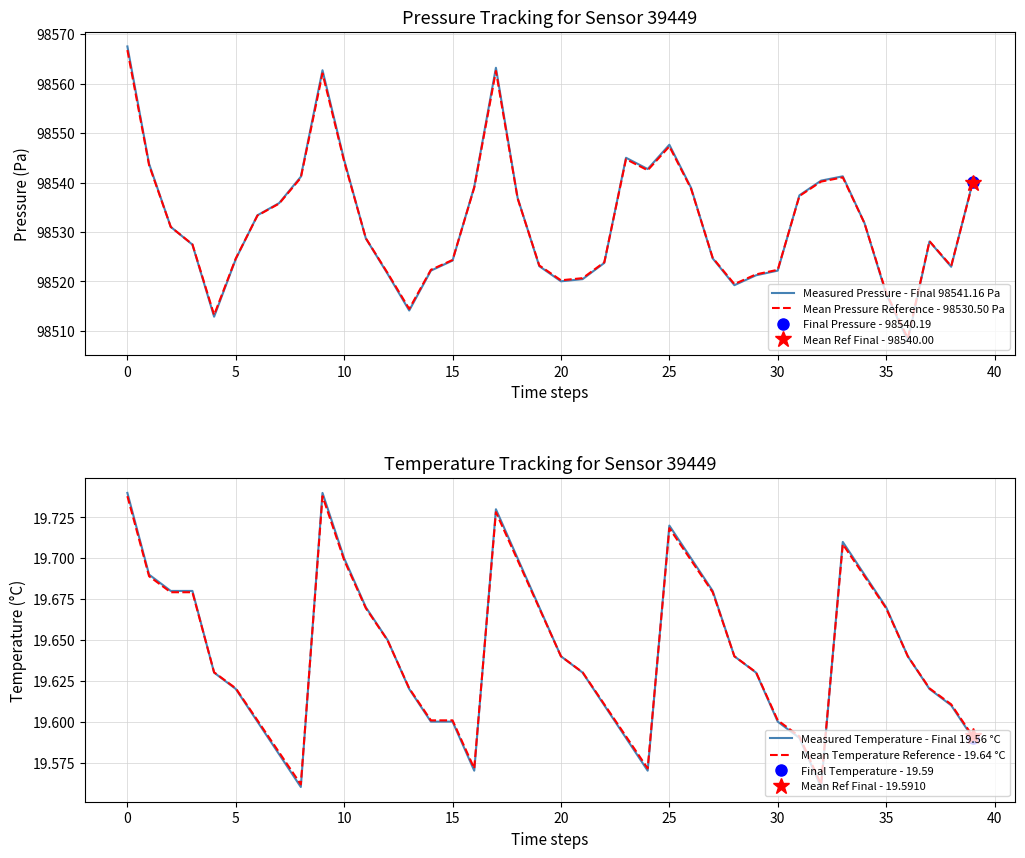

Which series has the largest total across all categories?

Measured Pressure - Final 98541.16 Pa